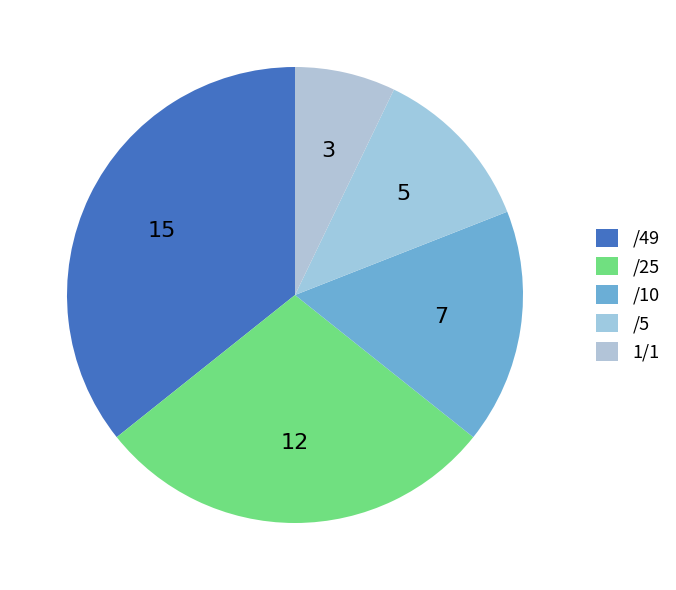

How many slices are in this pie chart?

5